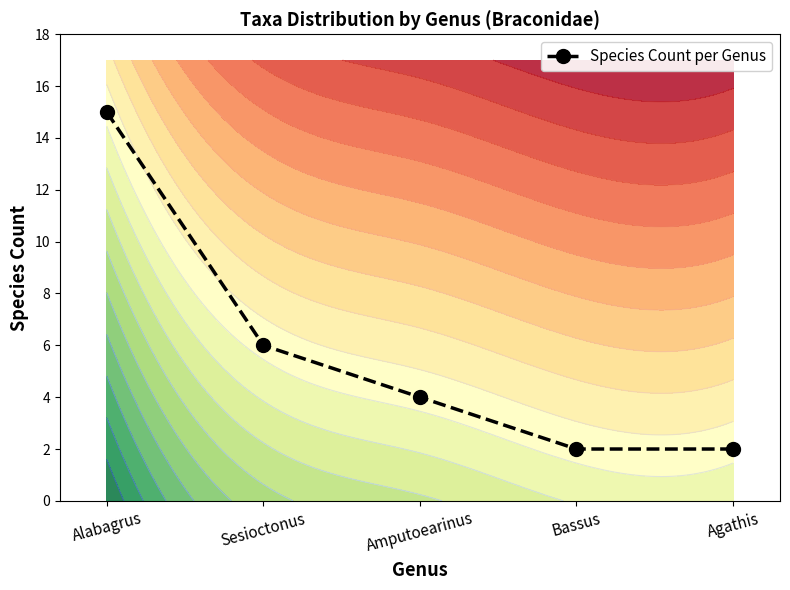

The value at Sesioctonus is 11. True or false?

False